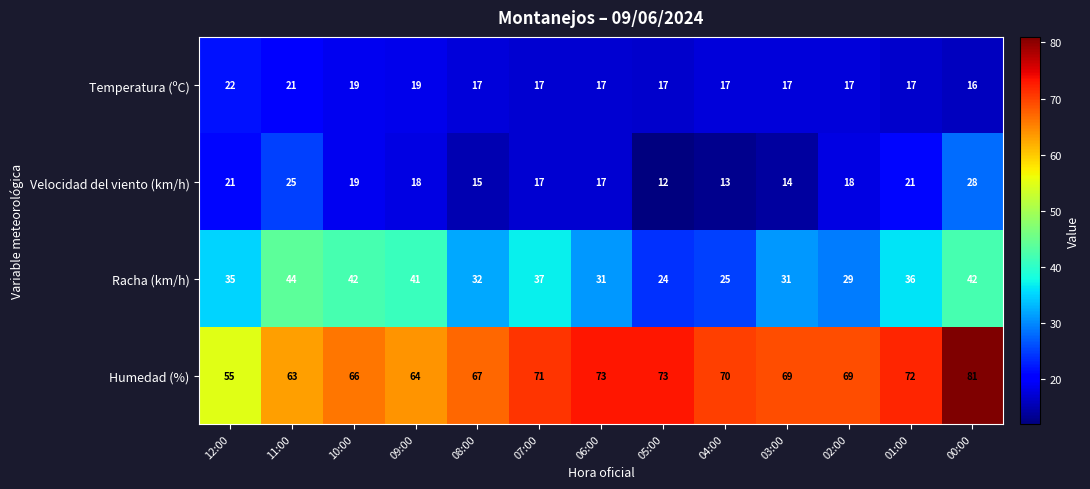

What is the difference between the maximum and minimum values in the Velocidad del viento (km/h) series?

16